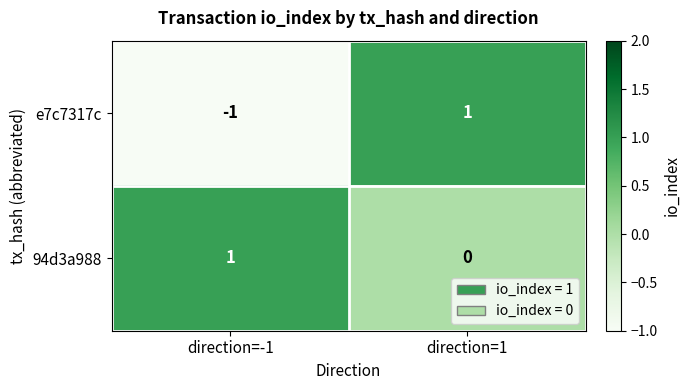

List the labels in order of 94d3a988 value, largest first.

direction=-1, direction=1